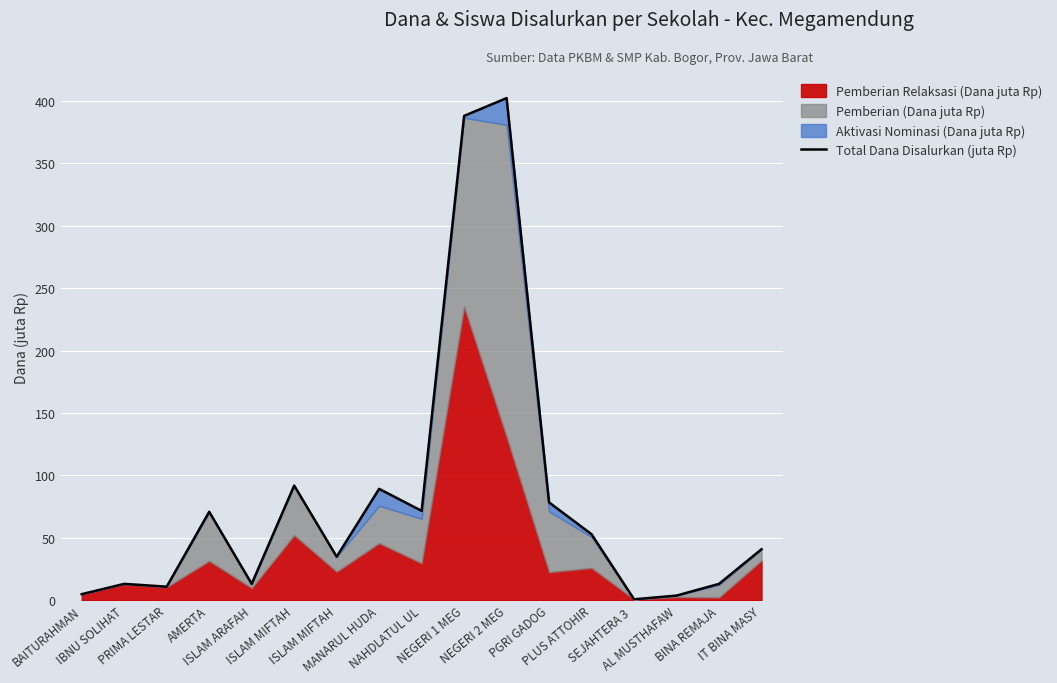

At which label does the data first exceed 40?

AMERTA